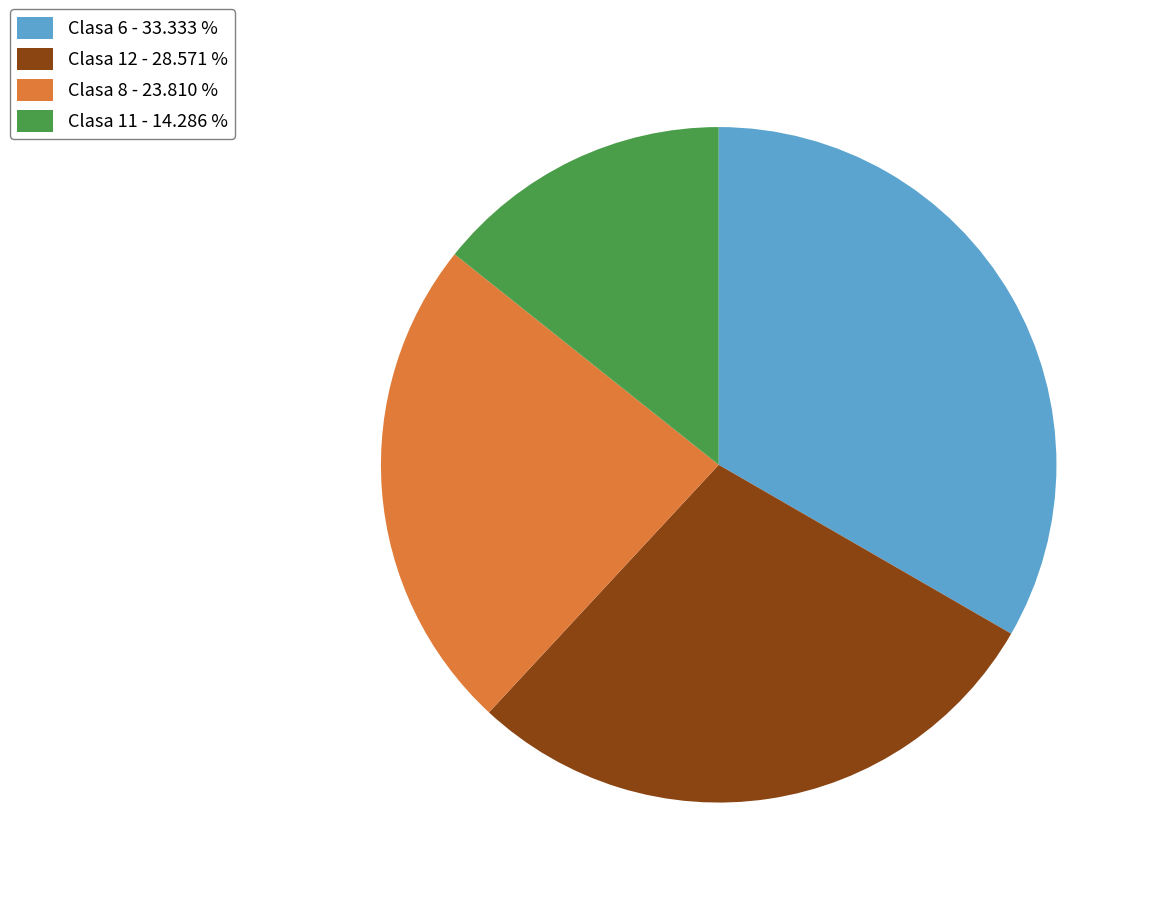

Between Clasa 8 and Clasa 12, which is larger?

Clasa 12